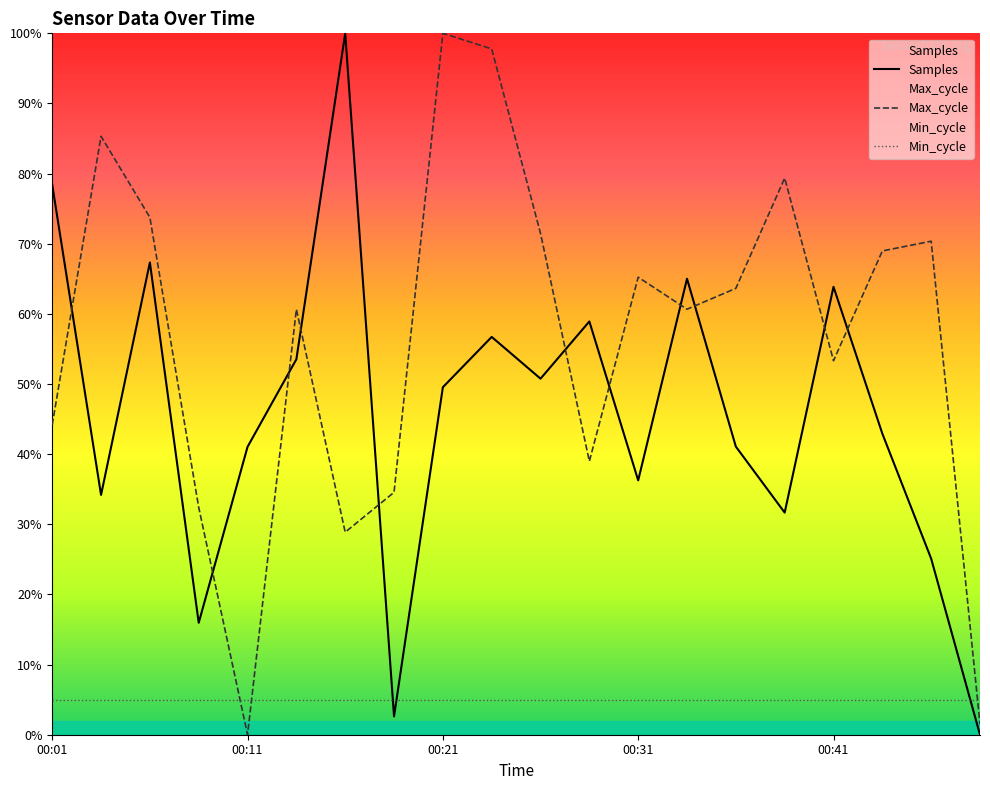

Is it true that Samples equals 42.9 at 00:43?

True